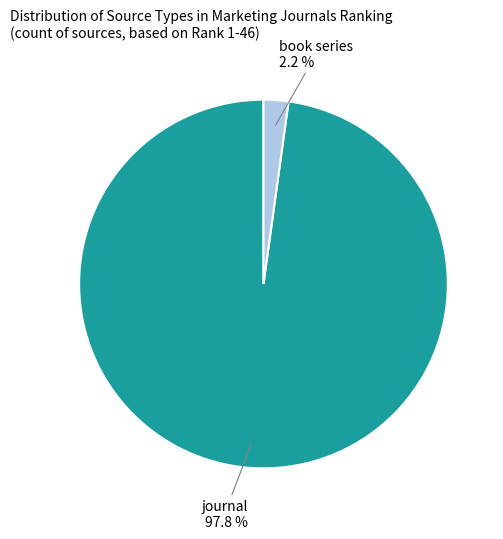

Does any single category account for the majority?

Yes